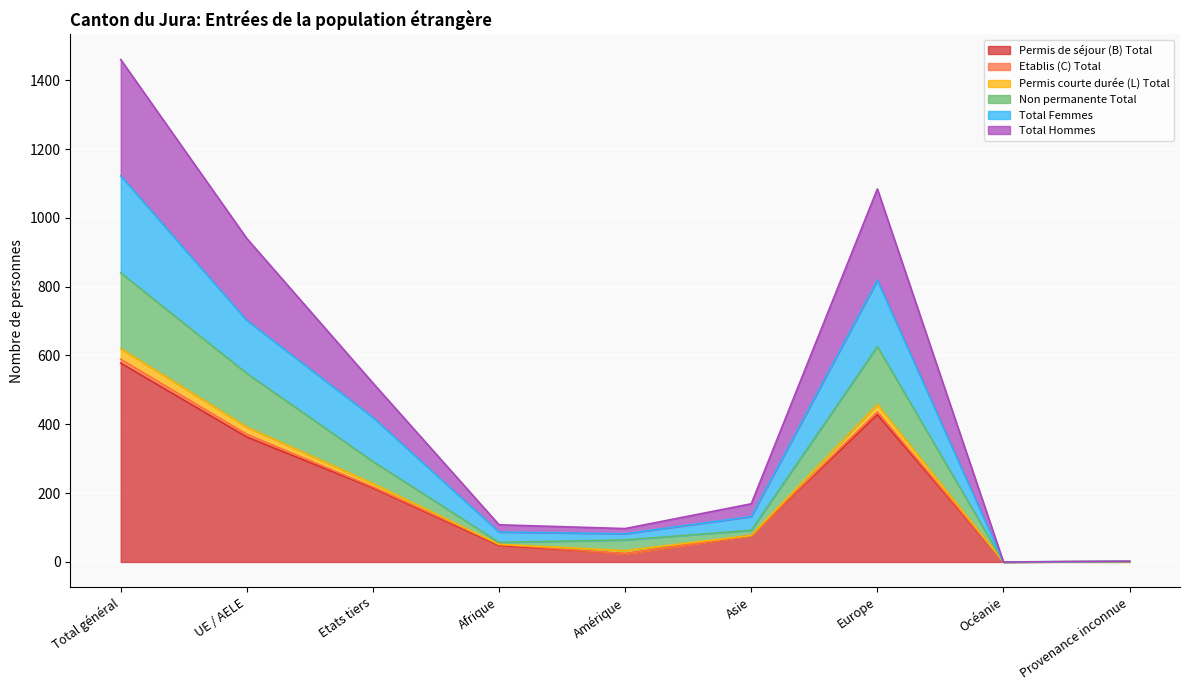

At which label does Permis de séjour (B) Total reach its peak?

Total général